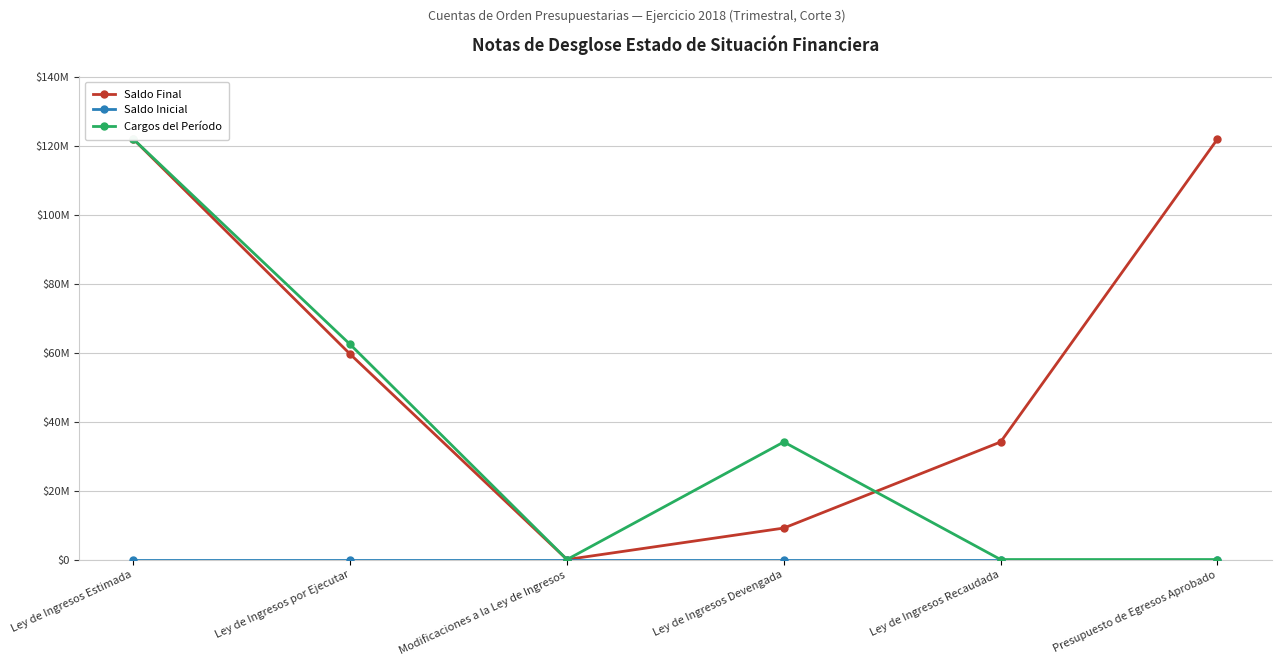

Where do Cargos del Período and Saldo Final first cross each other?

Ley de Ingresos Devengada and Ley de Ingresos Recaudada